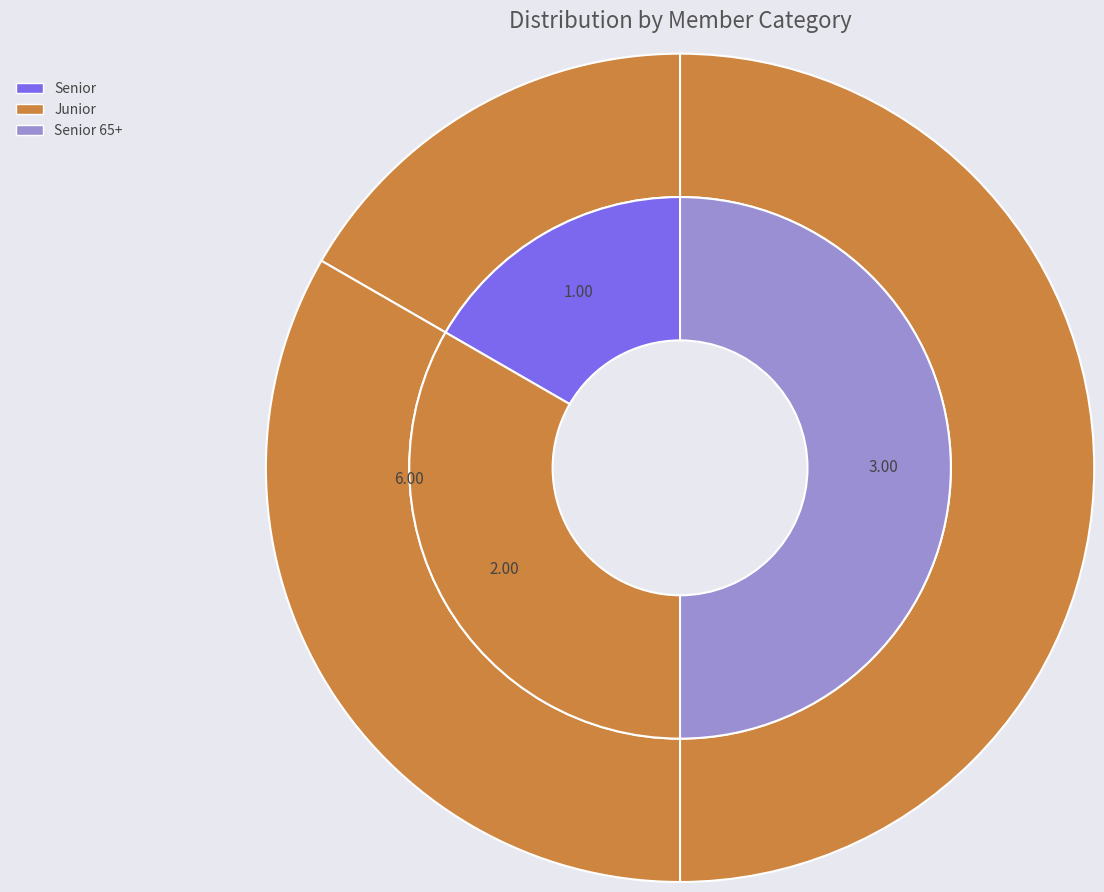

Rank the categories by value from lowest to highest.

Senior, Junior, Senior 65+